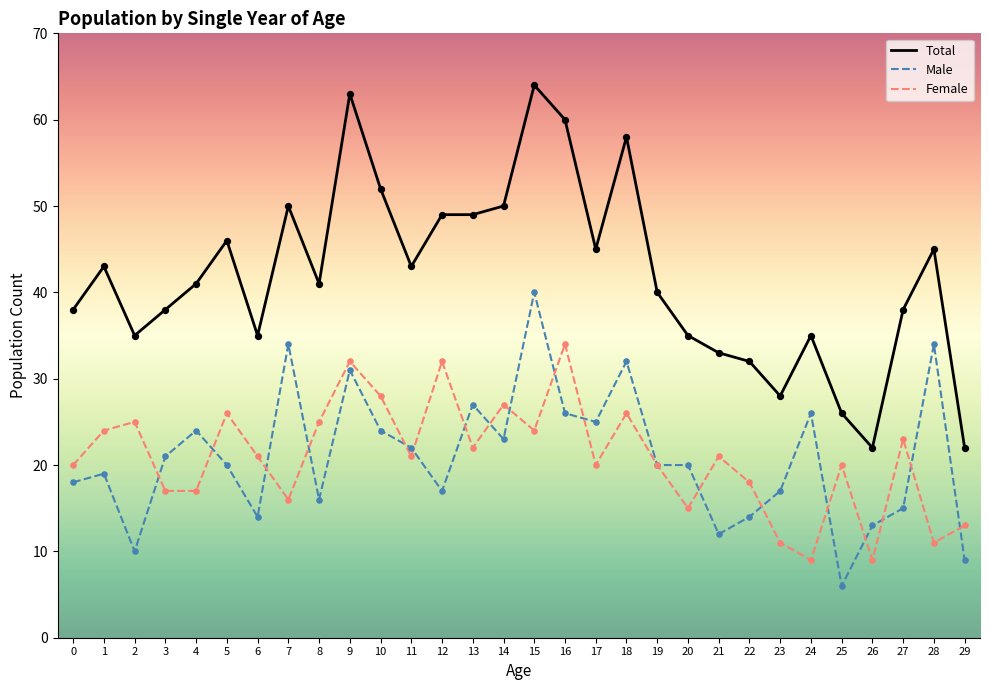

Is the value of Male at 17 greater than the value of Female at 19?

Yes